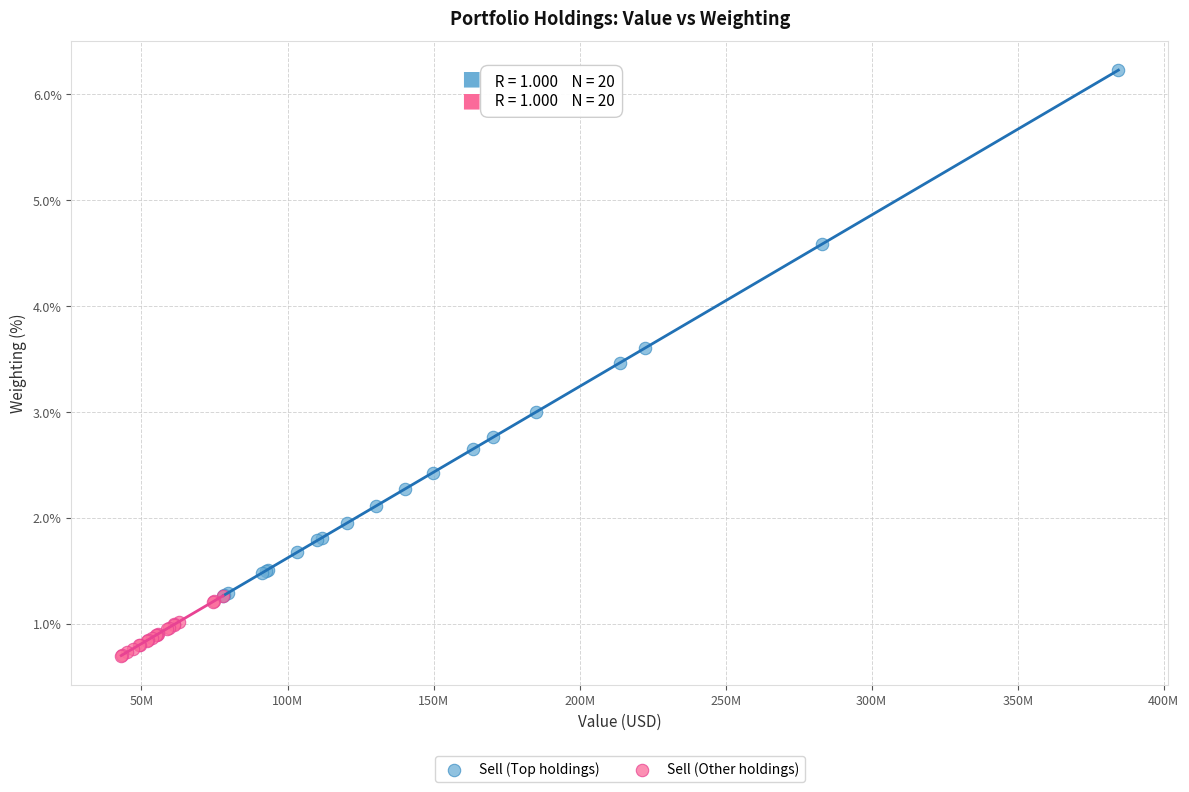

Which series has the widest spread of Y values?

Sell (Top holdings)